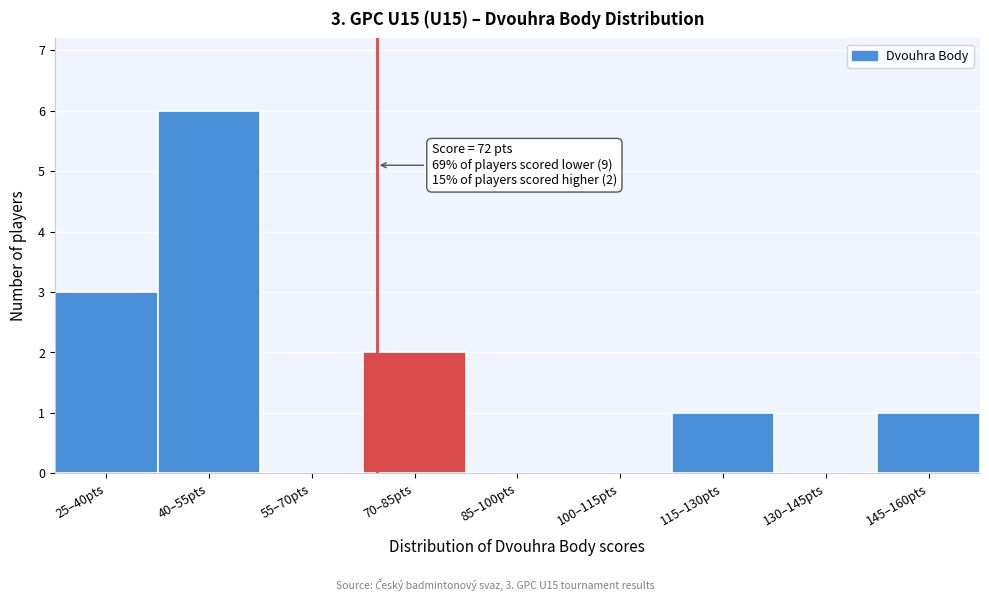

Reading left to right, extract all data points from this chart.

25–40pts=3	40–55pts=6	55–70pts=0	70–85pts=2	85–100pts=0	100–115pts=0	115–130pts=1	130–145pts=0	145–160pts=1